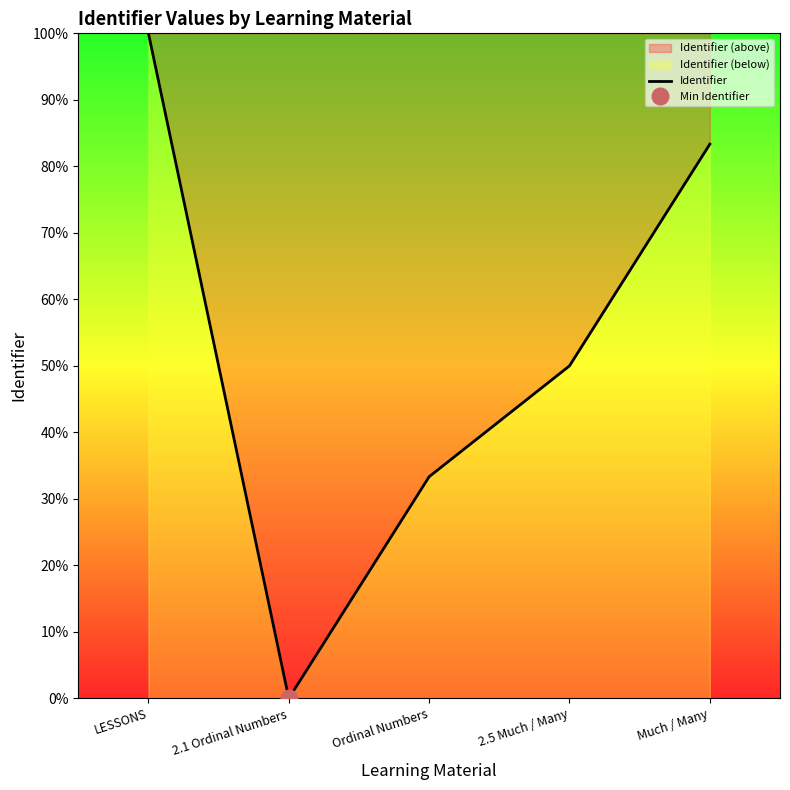

The chart shows a value of 32.8 at Much / Many. True or false?

False